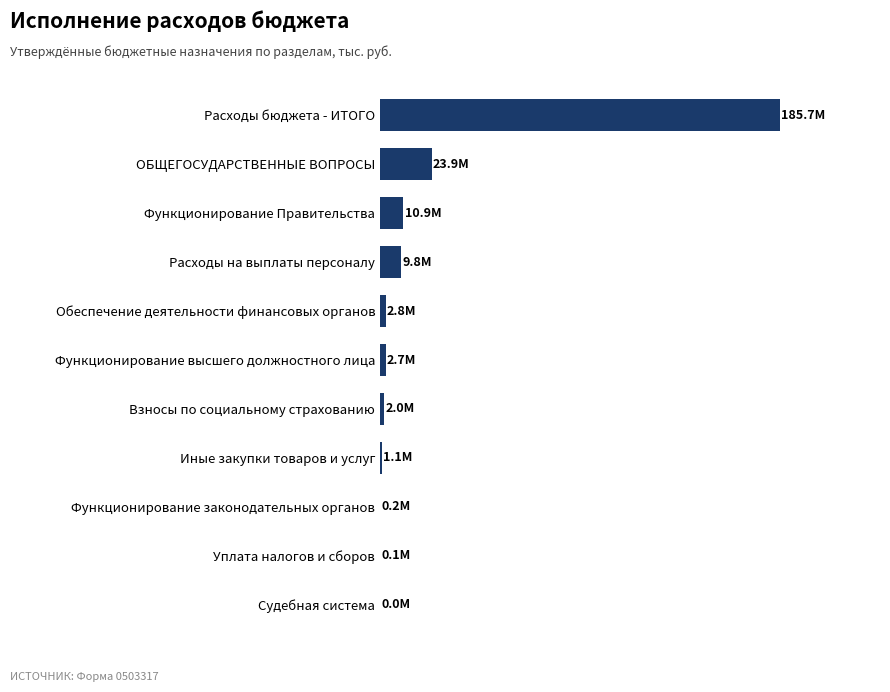

Which category has the highest value across all series?

Расходы бюджета - ИТОГО